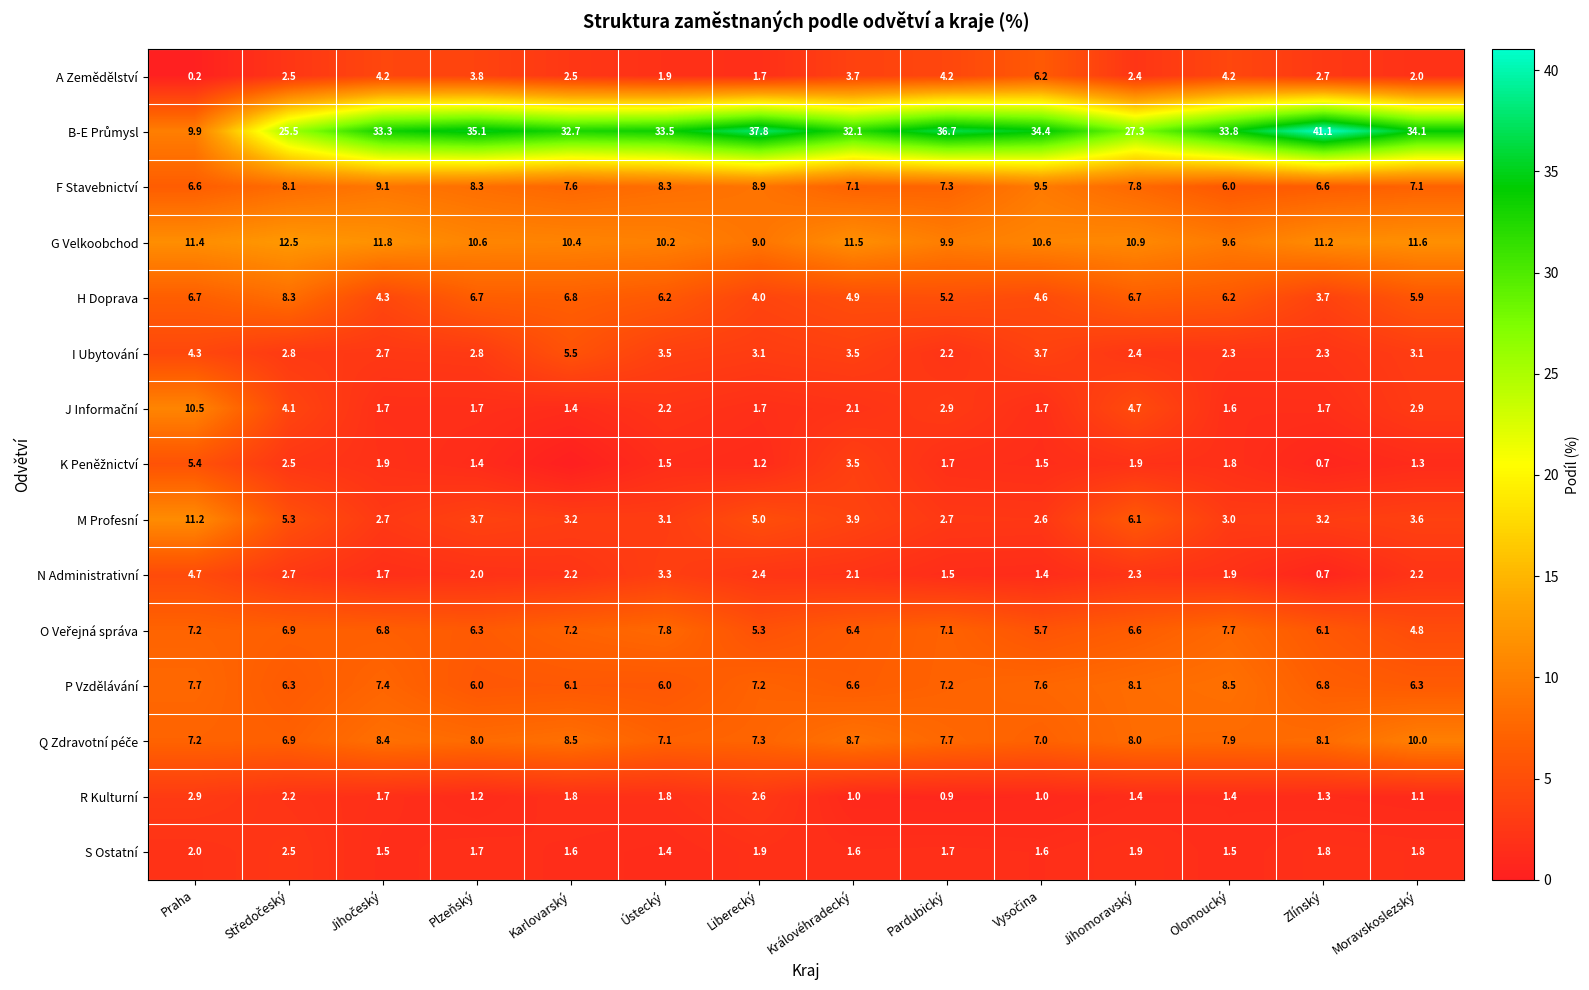

What is the difference between the second highest and minimum values in the F Stavebnictví series?

3.1